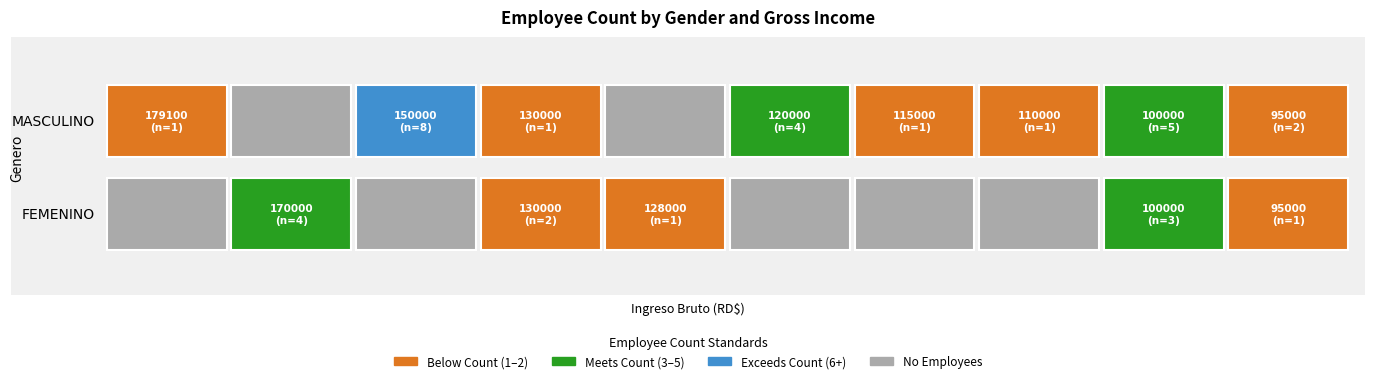

What is the sum of all FEMENINO values?

11